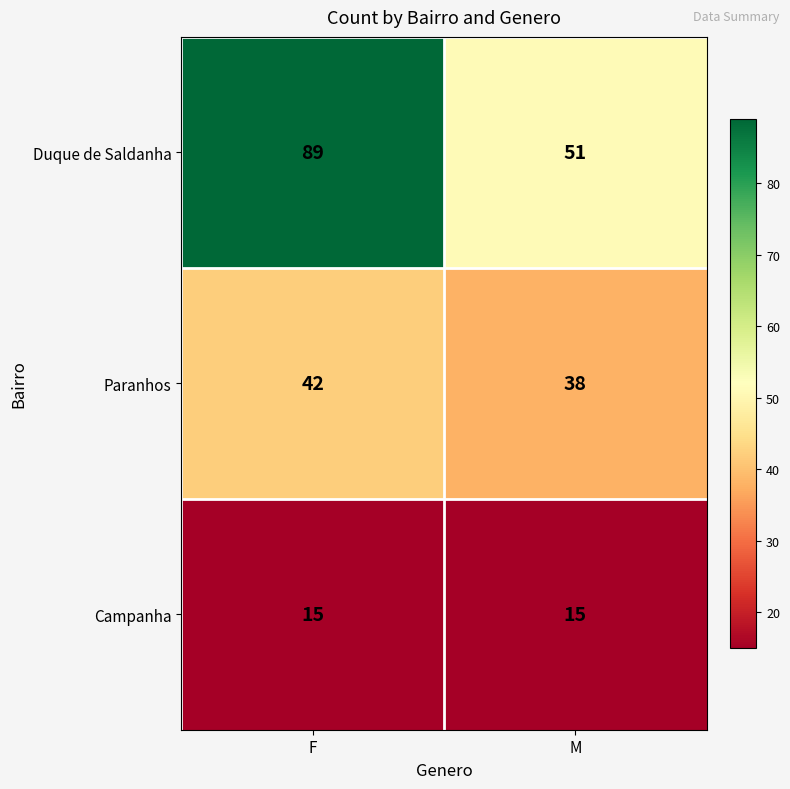

Reading left to right, what are all the values shown in this chart?

Duque de Saldanha: F=89	M=51
Paranhos: F=42	M=38
Campanha: F=15	M=15